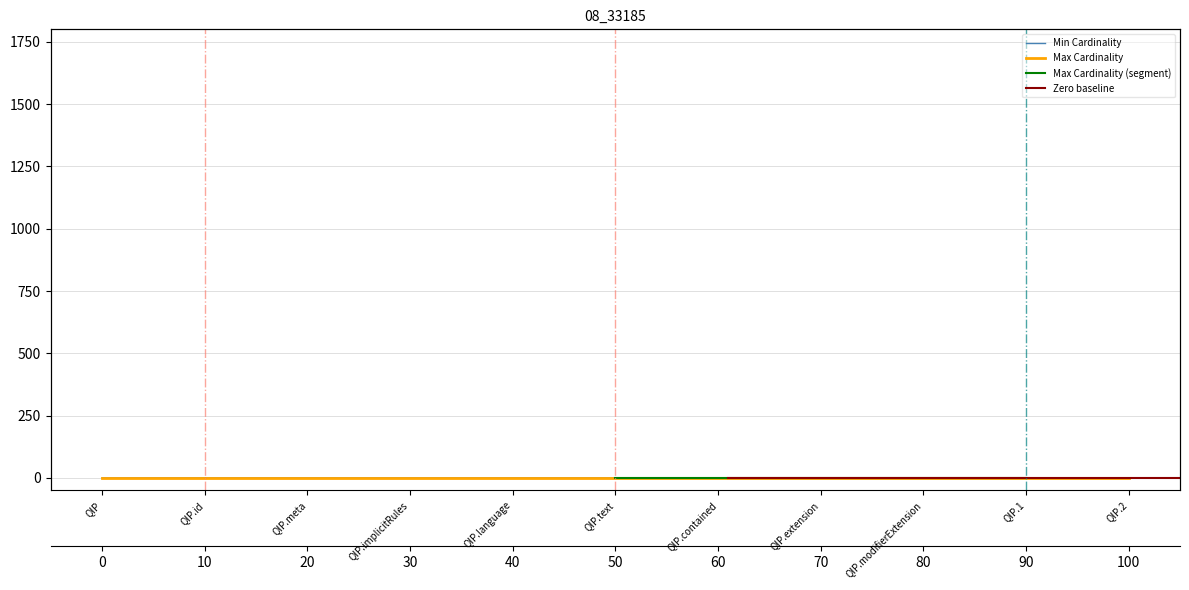

What is the label of the 3rd point from the left?

QIP.meta